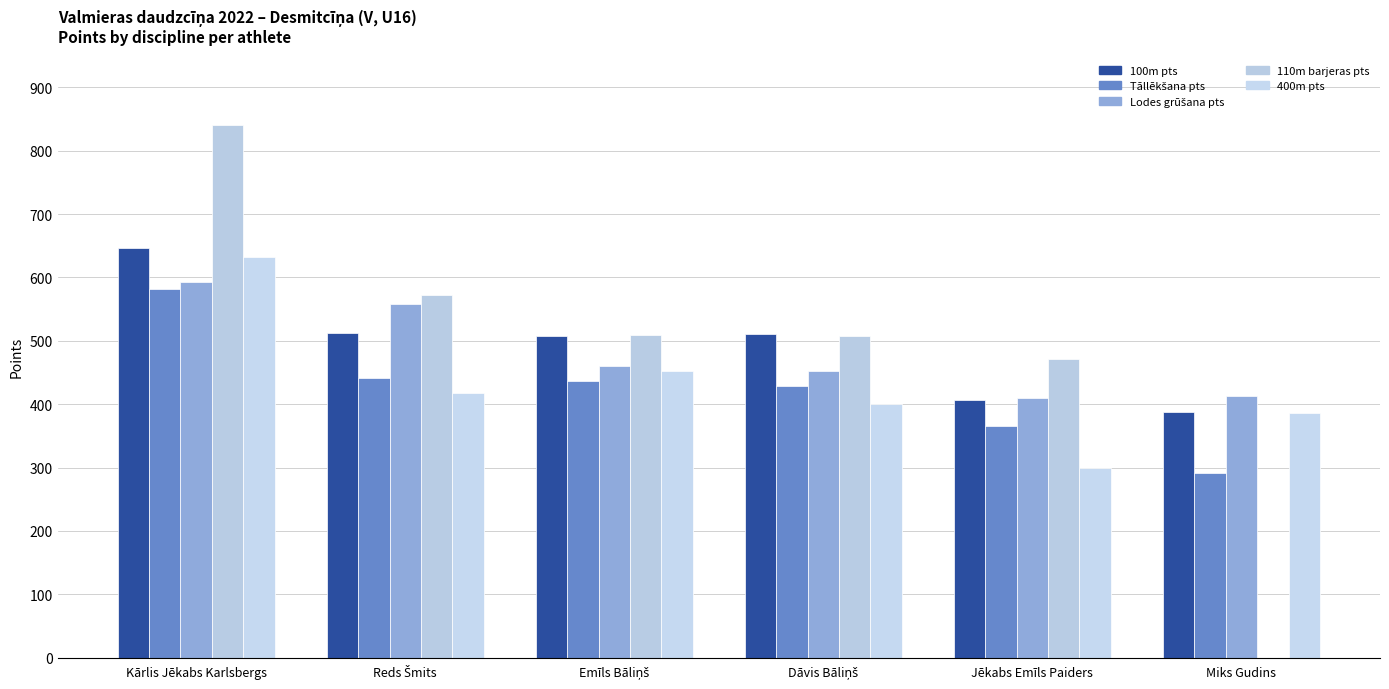

What position from the left is Jēkabs Emīls Paiders?

5